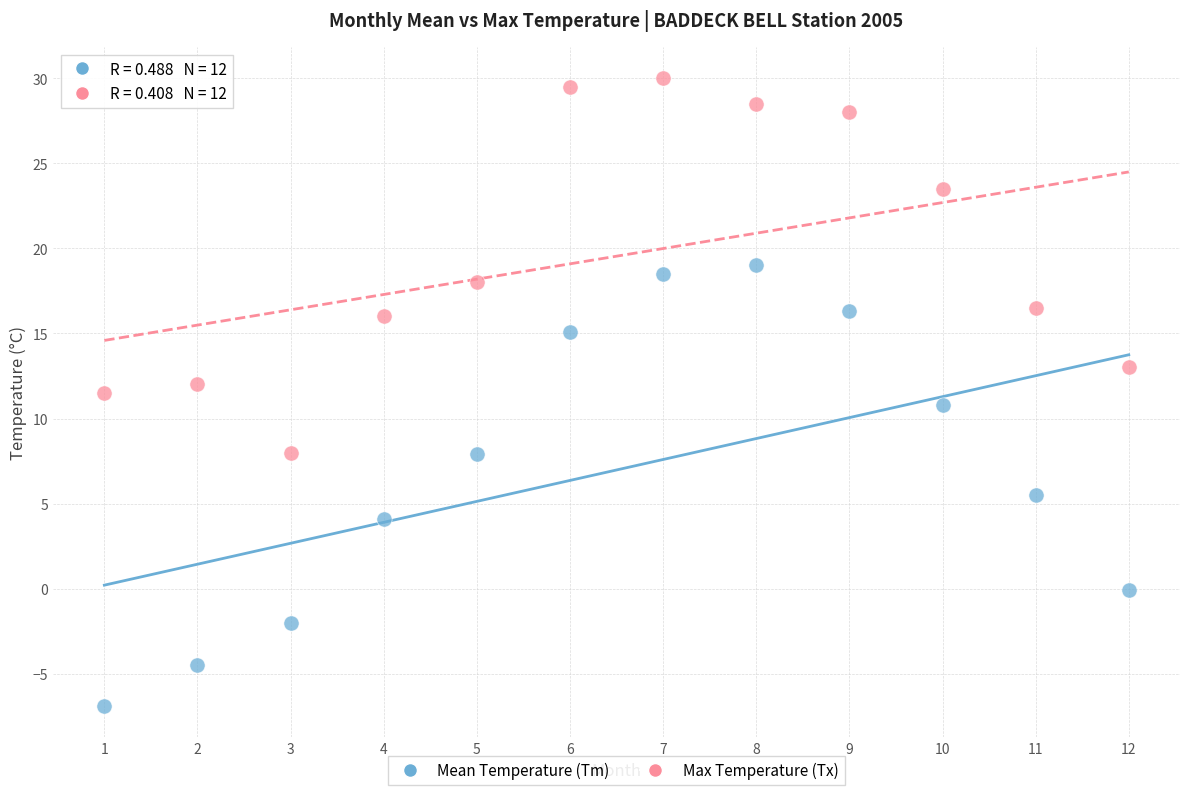

Which series reaches the minimum Y coordinate?

Mean Temperature (Tm)